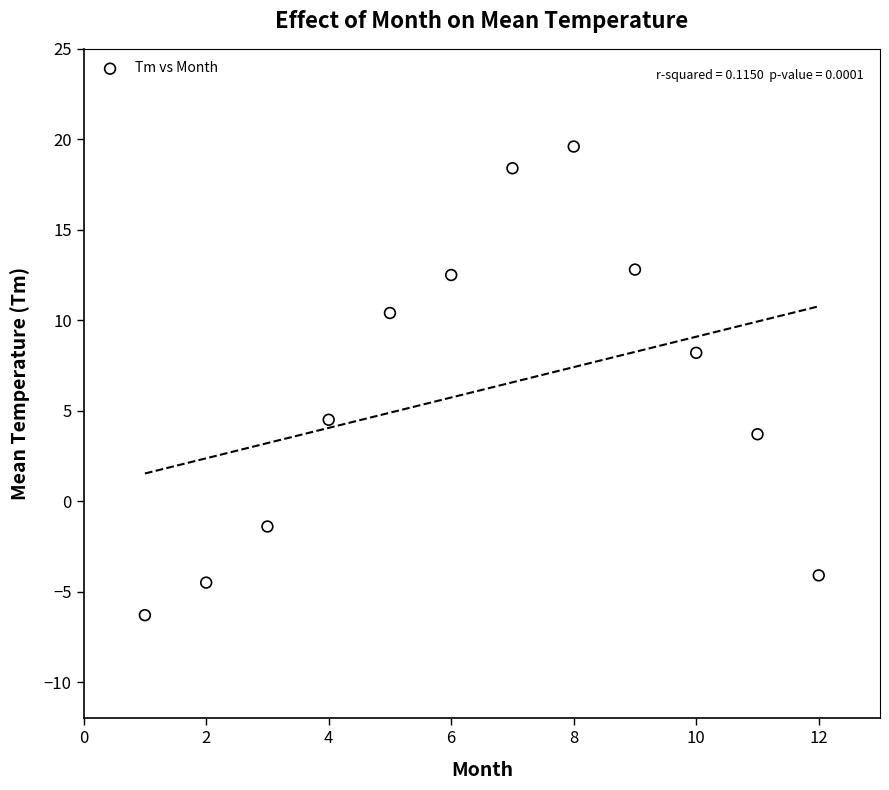

What Y value in the scatter plot is closest to 6?

4.5